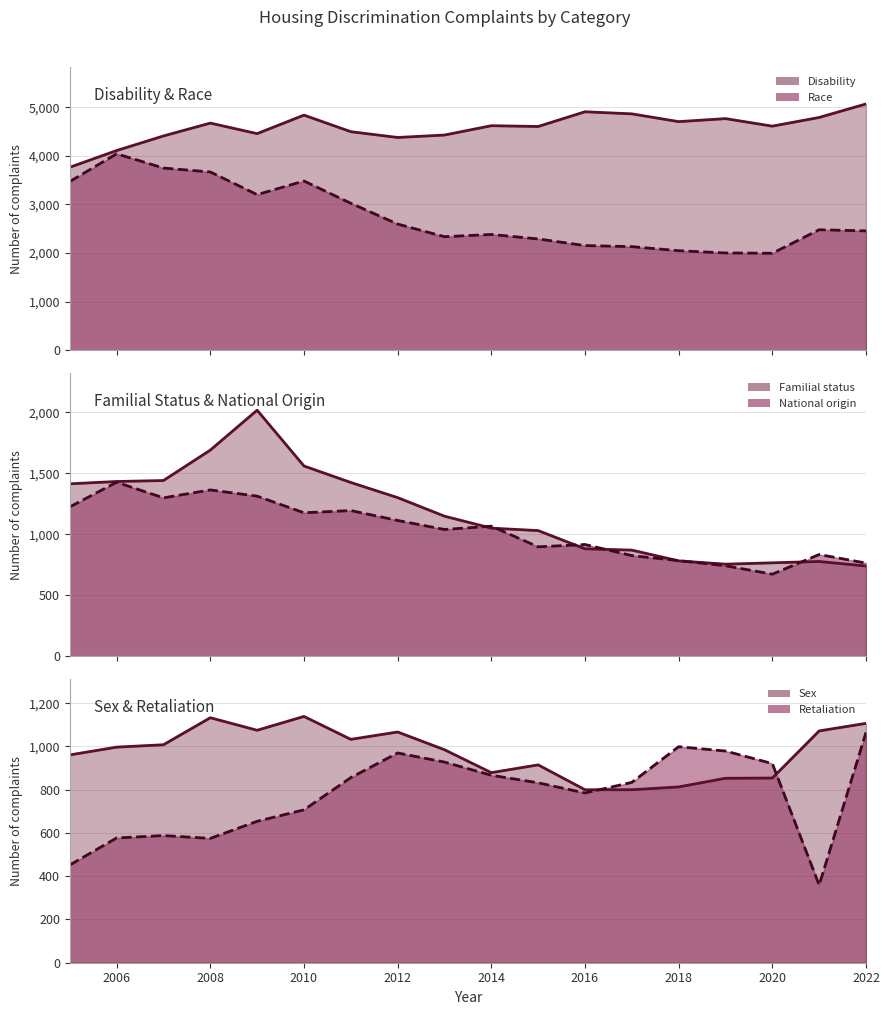

Reading right to left, list all the values displayed in this chart.

Disability (line): 5069	4791	4612	4767	4705	4865	4908	4605	4621	4429	4379	4498	4839	4458	4675	4410	4110	3766
Race (line): 2457	2480	1996	2002	2049	2132	2154	2291	2383	2337	2597	3025	3483	3203	3669	3750	4043	3472
Familial status (line): 741	778	767	756	783	871	882	1031	1051	1149	1301	1425	1560	2017	1690	1441	1433	1414
National origin (line): 765	835	674	743	785	826	917	898	1067	1040	1114	1195	1177	1313	1364	1299	1427	1225
Sex (line): 1107	1072	854	853	813	800	800	915	879	985	1067	1033	1139	1075	1133	1008	997	961
Retaliation (line): 1065	359	921	979	999	834	785	832	867	928	970	856	707	654	575	588	577	452